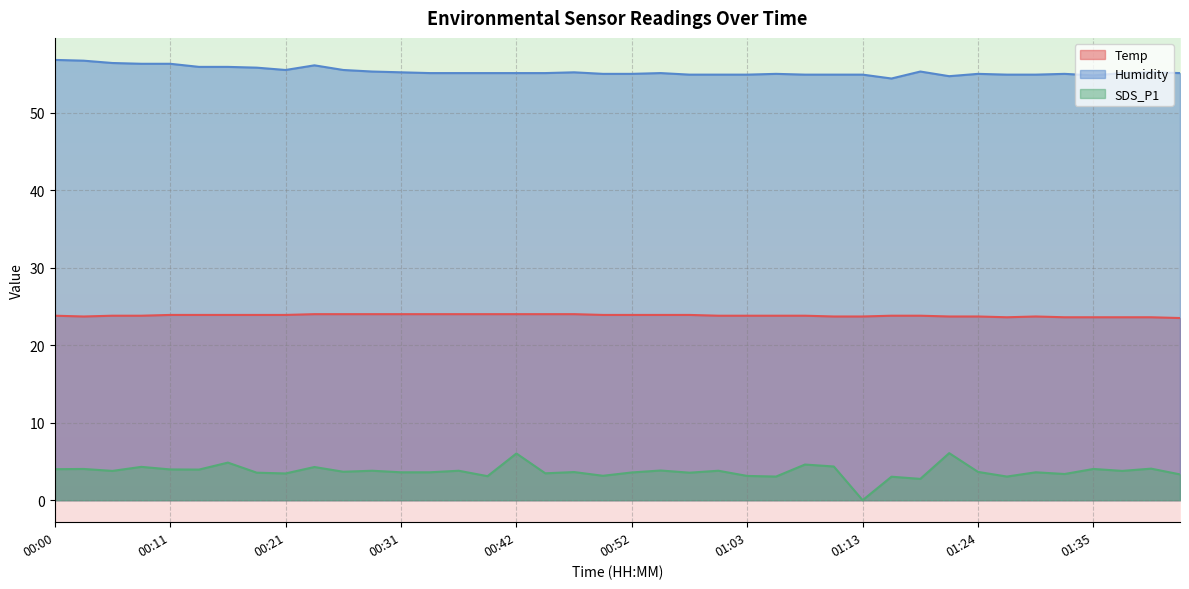

Rank the series by their maximum value, from lowest to highest.

SDS_P1, Temp, Humidity